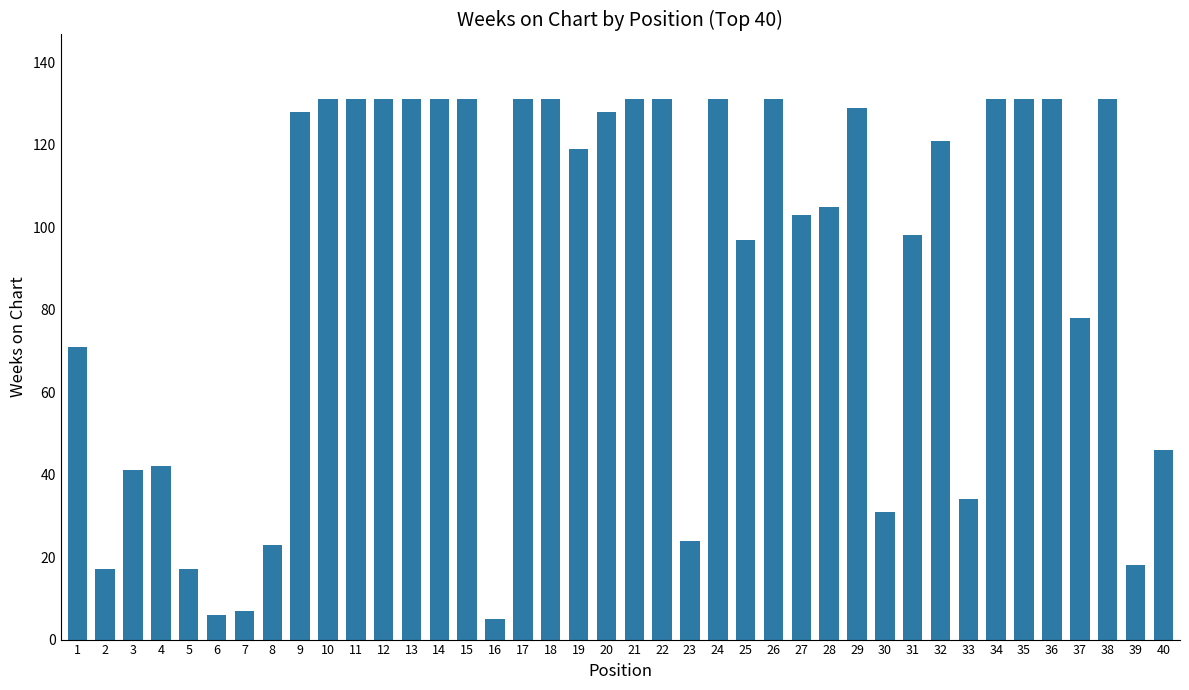

True or false: the data shows 14 at 4.

False